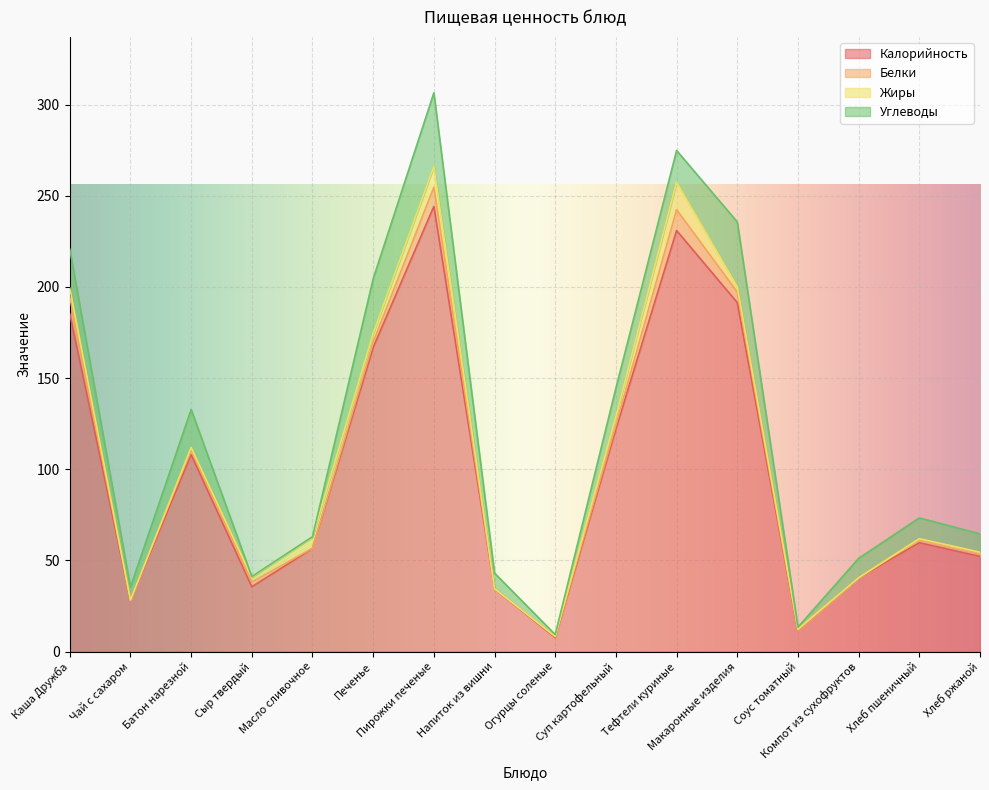

What is the highest value of the Жиры series?

15.1